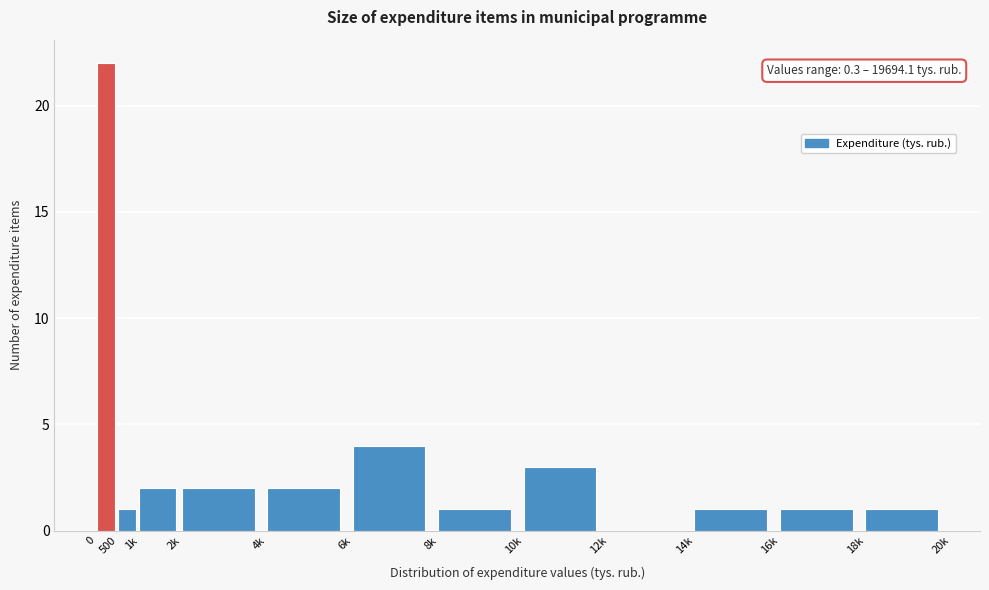

Reading left to right, transcribe all the data shown in this chart.

0=22	500=1	1k=2	2k=2	4k=2	6k=4	8k=1	10k=3	12k=0	14k=1	16k=1	18k=1